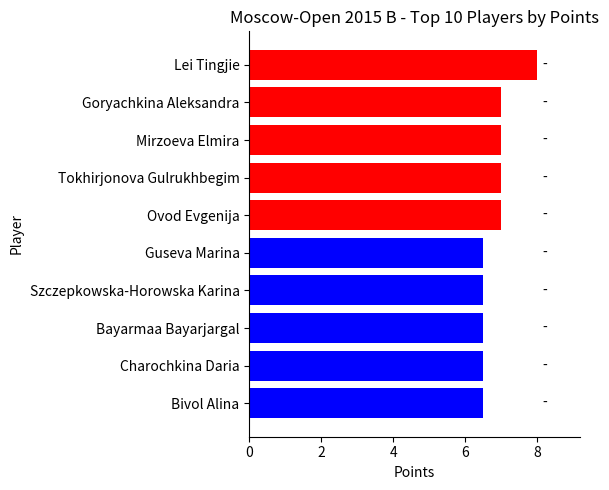

Is it true that the value at Charochkina Daria is 6.5?

True